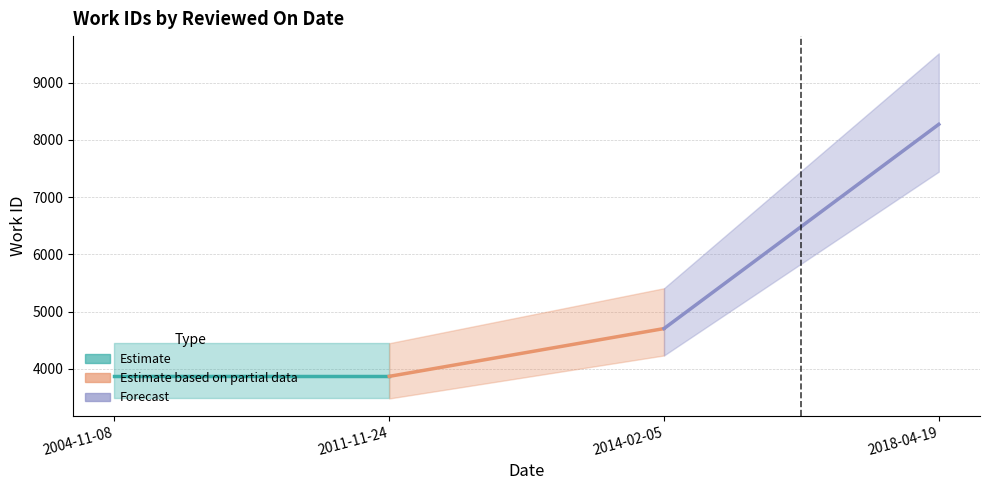

The value at 2004-11-08 is 3866. True or false?

True